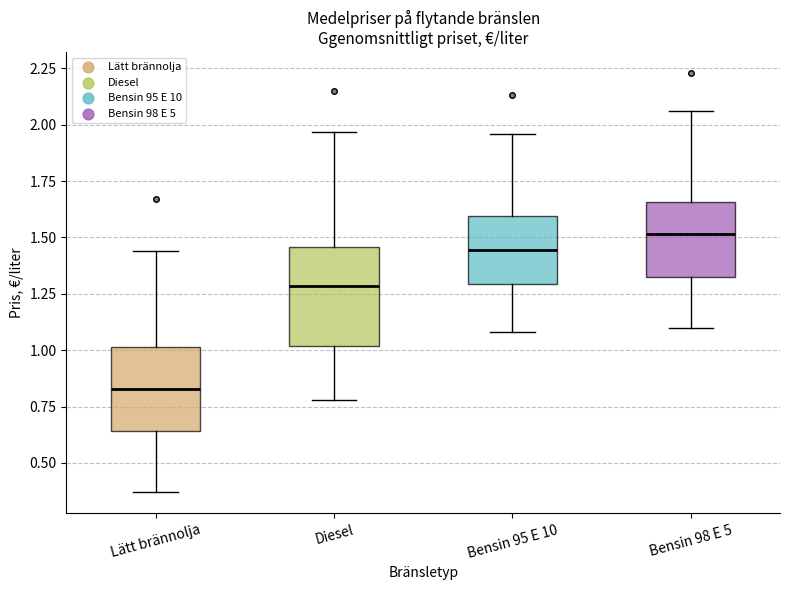

Where does the median line of the box for Bensin 98 E 5 sit on the y-axis? The values are not printed on the chart, so give them approximately, as read against the axis.

1.50